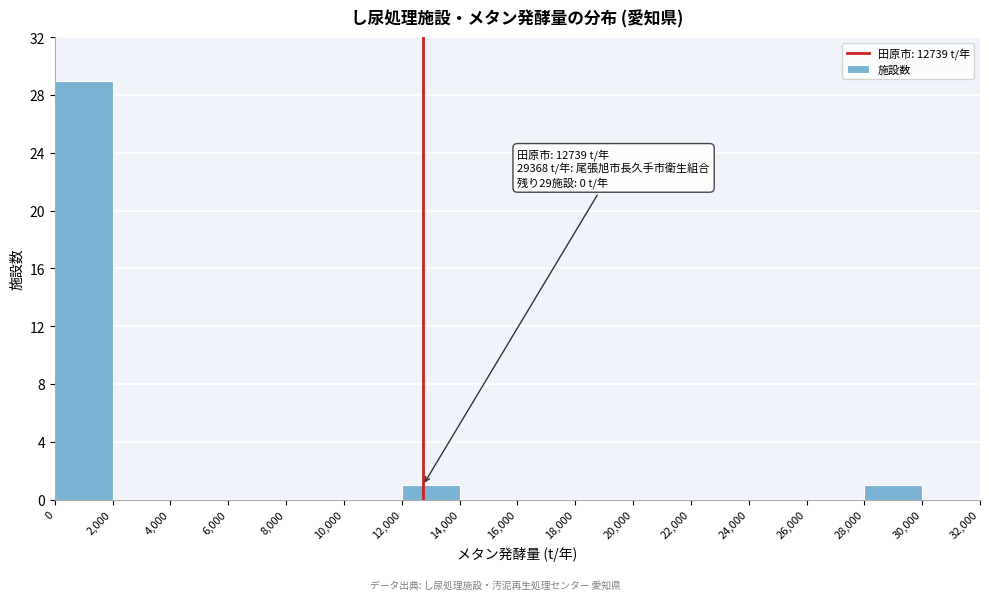

Over which range of the x-axis is the bar tallest?

0 to 2,000